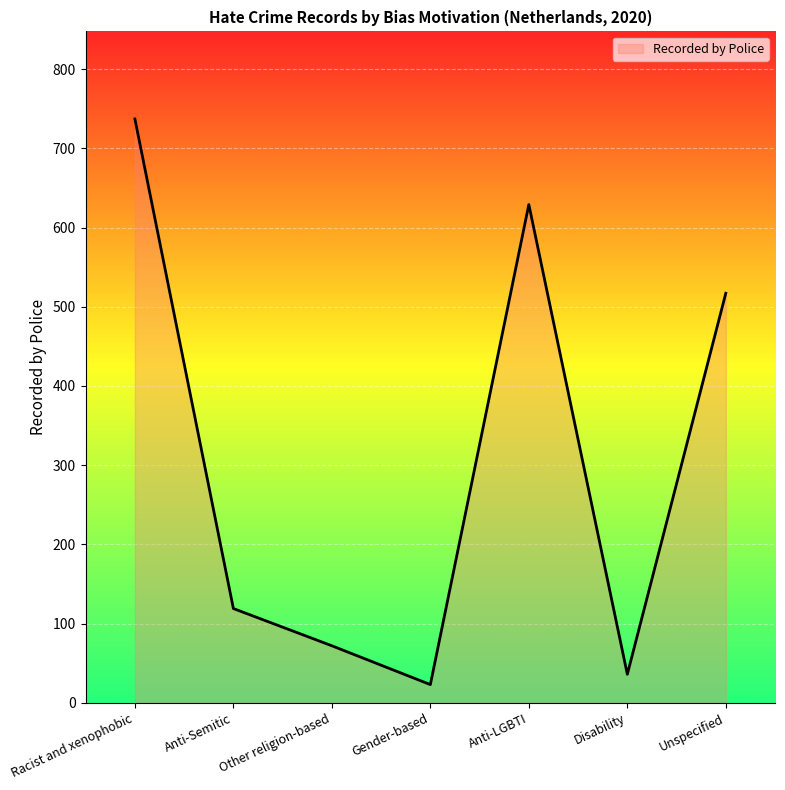

Is it true that the value at Anti-LGBTI is 872?

False